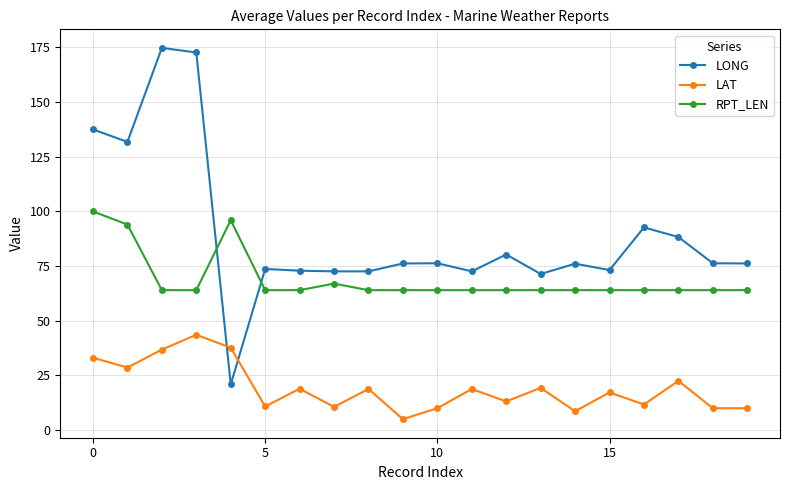

List the series in order of their overall mean, lowest first.

LAT, RPT_LEN, LONG